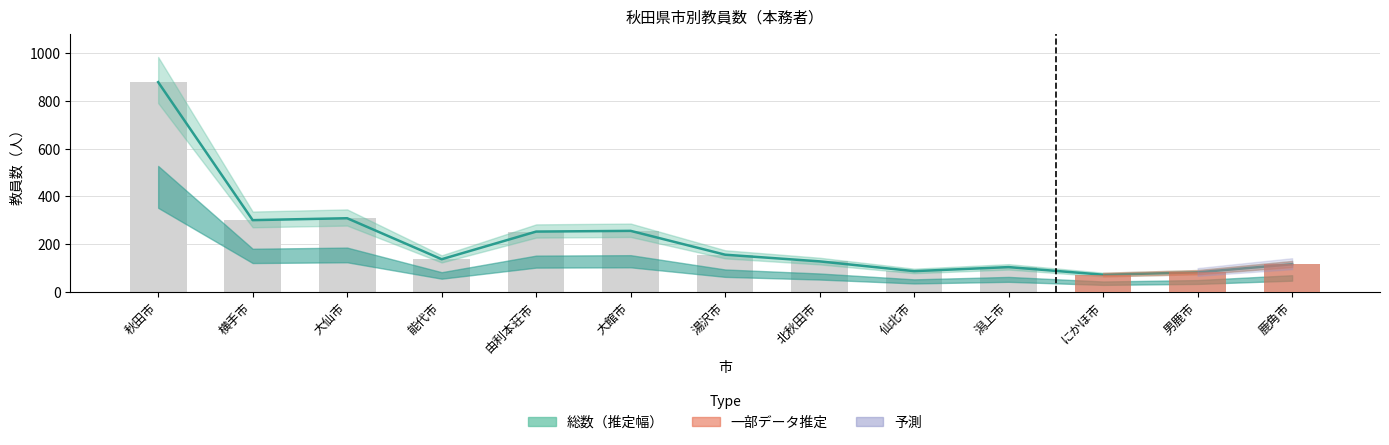

Rank the categories by value from highest to lowest.

秋田市, 大仙市, 横手市, 大館市, 由利本荘市, 湯沢市, 能代市, 北秋田市, 鹿角市, 潟上市, 仙北市, 男鹿市, にかほ市